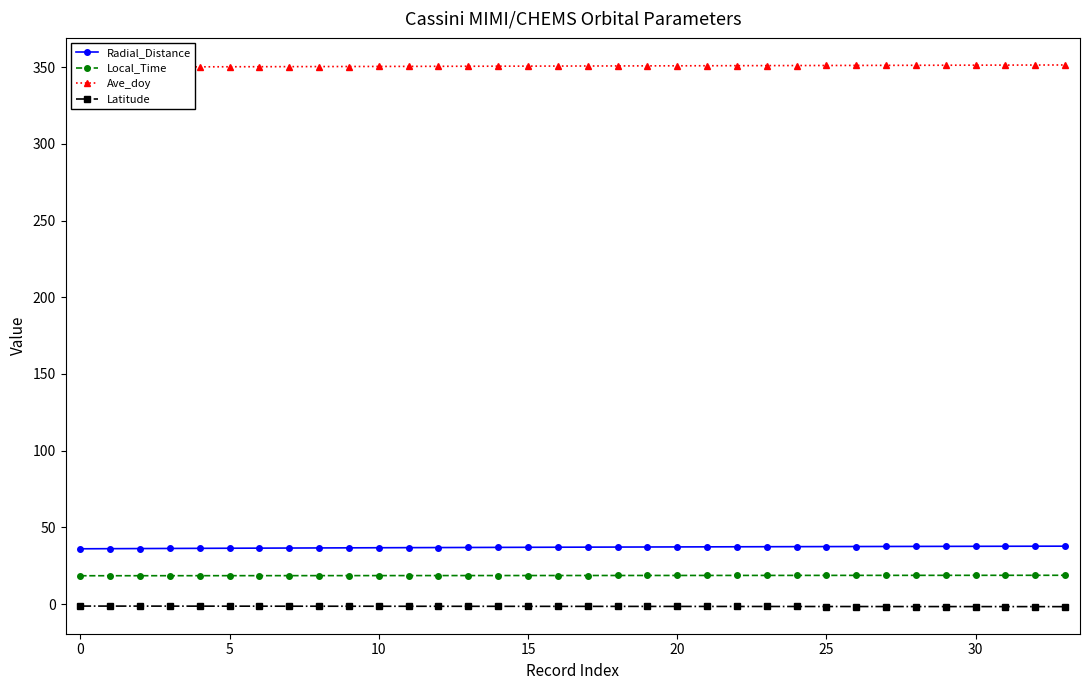

The value of Ave_doy at 15 is 115.5. True or false?

False